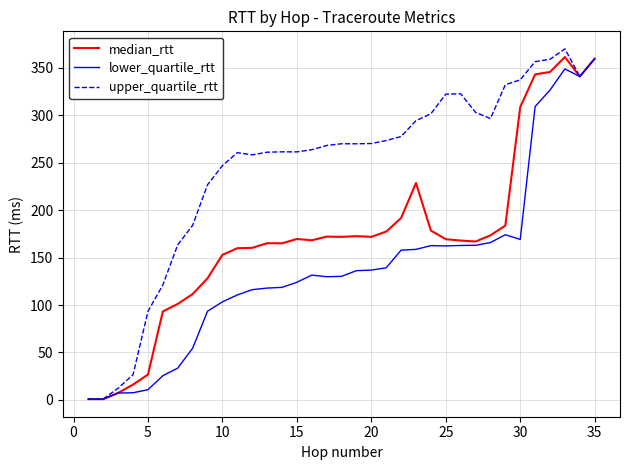

Rank the series by their average value, from highest to lowest.

upper_quartile_rtt, median_rtt, lower_quartile_rtt